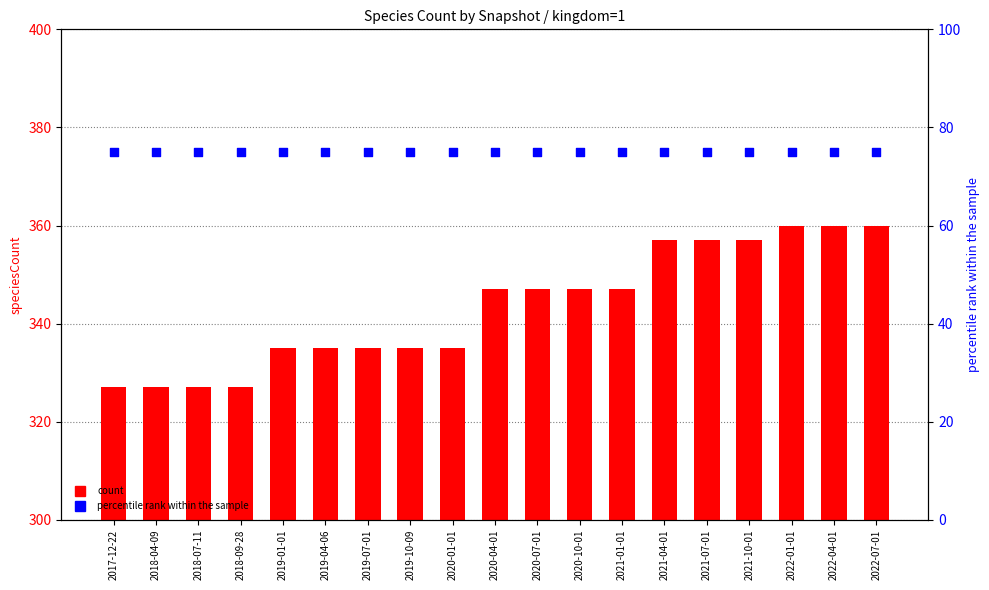

At how many categories does at least one series exceed 188?

19